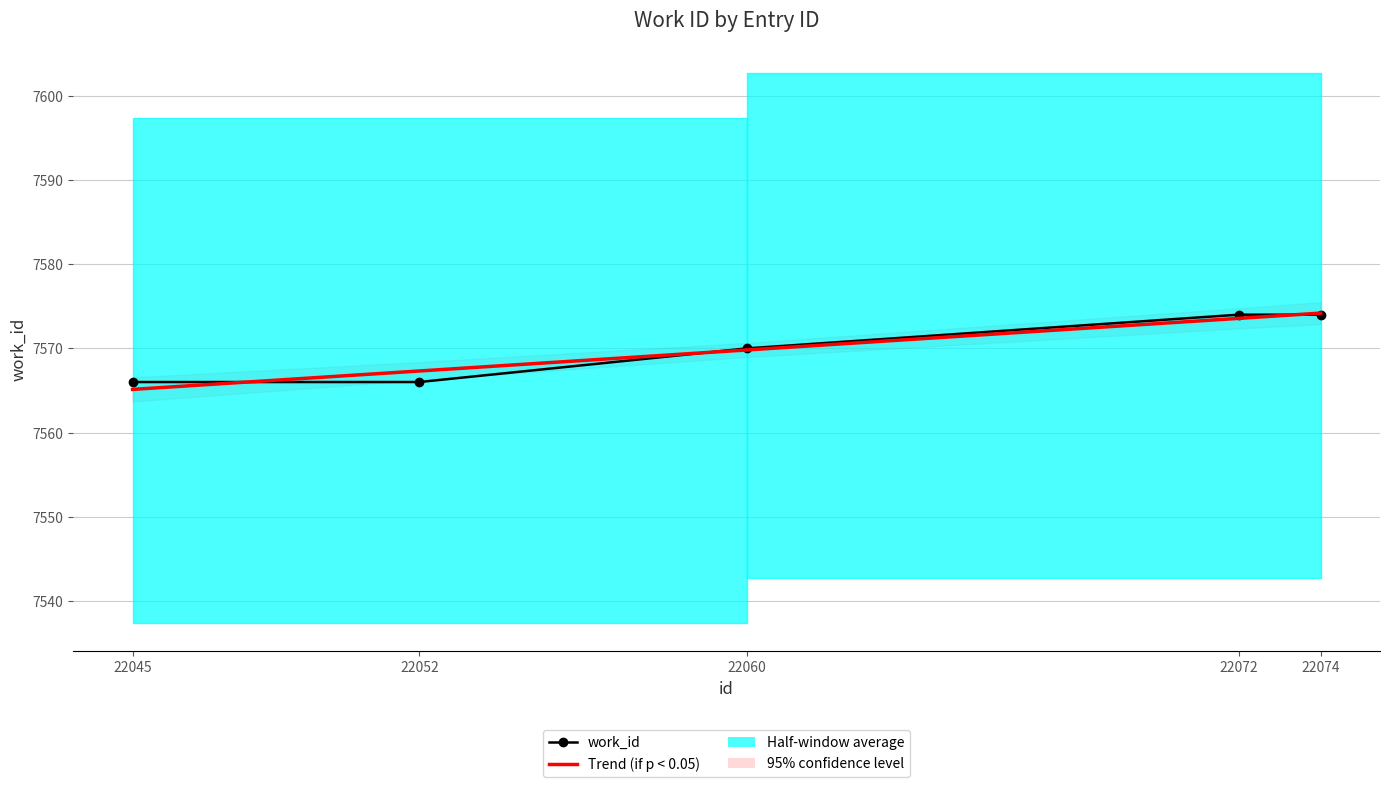

Between 22052 and 22072, which series saw the biggest shift?

work_id